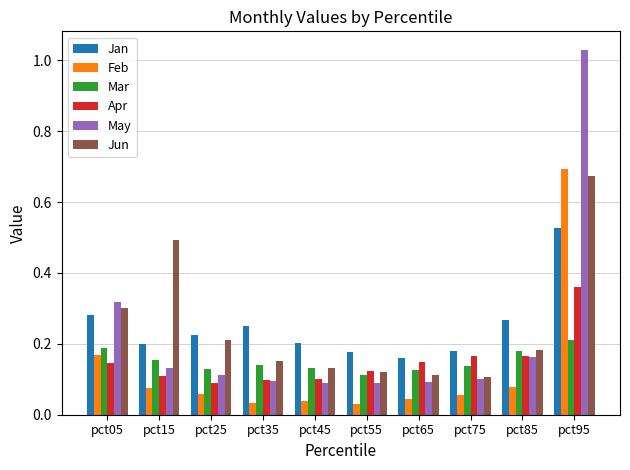

Is it true that Mar equals 0.1 at pct95?

False